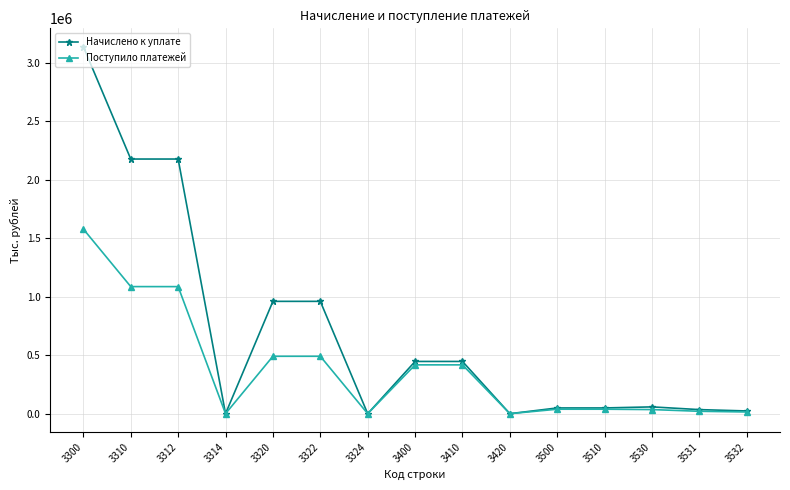

What is the maximum value for Поступило платежей?

1579500